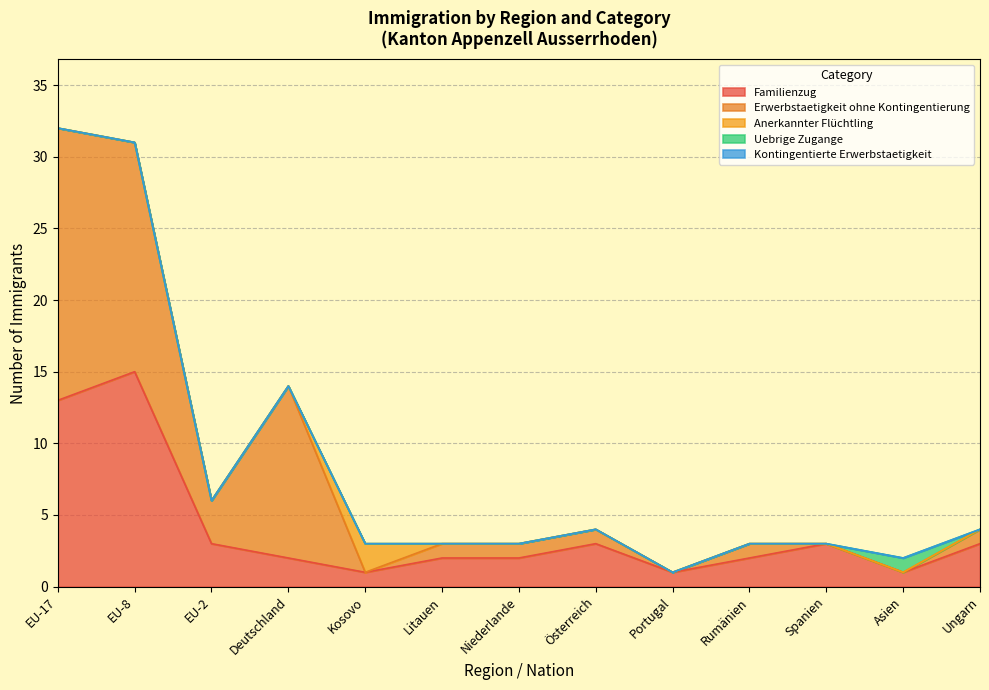

Reading right to left, extract all data points from this chart.

Familienzug: Ungarn=3	Asien=1	Spanien=3	Rumänien=2	Portugal=1	Österreich=3	Niederlande=2	Litauen=2	Kosovo=1	Deutschland=2	EU-2=3	EU-8=15	EU-17=13
Erwerbstaetigkeit ohne Kontingentierung: Ungarn=1	Asien=0	Spanien=0	Rumänien=1	Portugal=0	Österreich=1	Niederlande=1	Litauen=1	Kosovo=0	Deutschland=12	EU-2=3	EU-8=16	EU-17=19
Anerkannter Flüchtling: Ungarn=0	Asien=0	Spanien=0	Rumänien=0	Portugal=0	Österreich=0	Niederlande=0	Litauen=0	Kosovo=2	Deutschland=0	EU-2=0	EU-8=0	EU-17=0
Uebrige Zugange: Ungarn=0	Asien=1	Spanien=0	Rumänien=0	Portugal=0	Österreich=0	Niederlande=0	Litauen=0	Kosovo=0	Deutschland=0	EU-2=0	EU-8=0	EU-17=0
Kontingentierte Erwerbstaetigkeit: Ungarn=0	Asien=0	Spanien=0	Rumänien=0	Portugal=0	Österreich=0	Niederlande=0	Litauen=0	Kosovo=0	Deutschland=0	EU-2=0	EU-8=0	EU-17=0